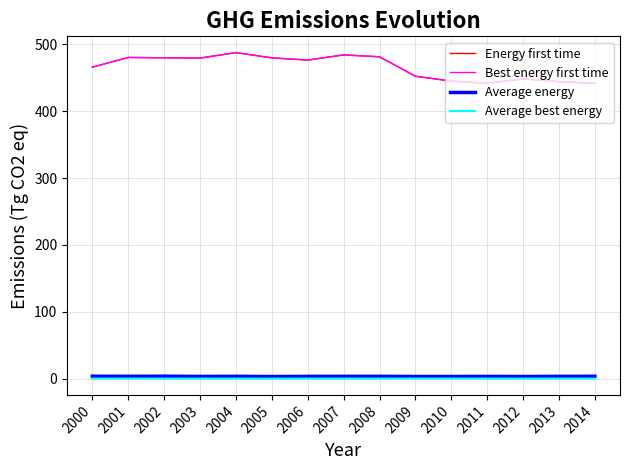

True or false: Average best energy has a value of 0.1 at 2014.

True